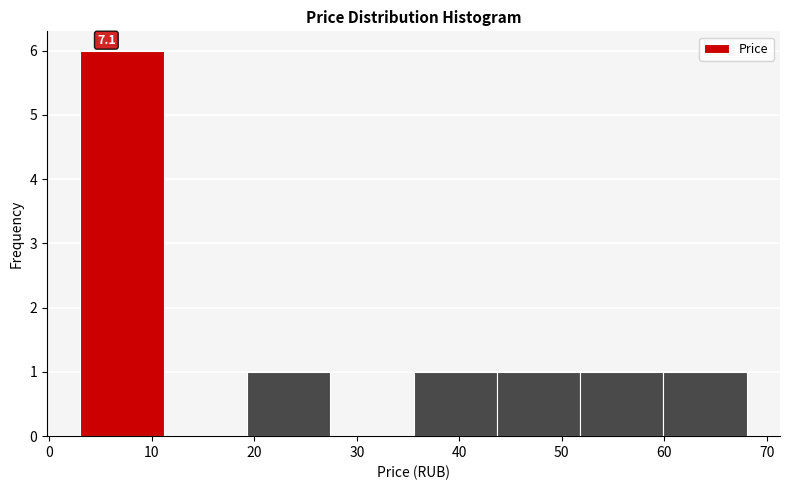

Which range on the x-axis has the tallest bar?

3 to 11